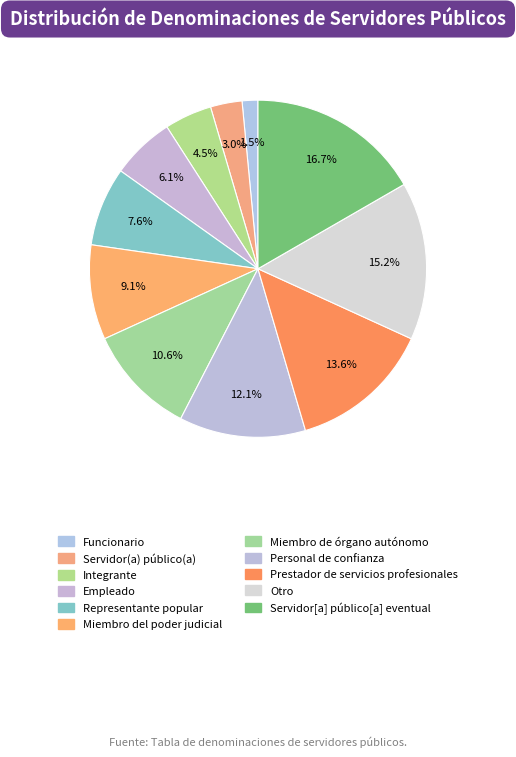

How many segments does this pie chart have?

11